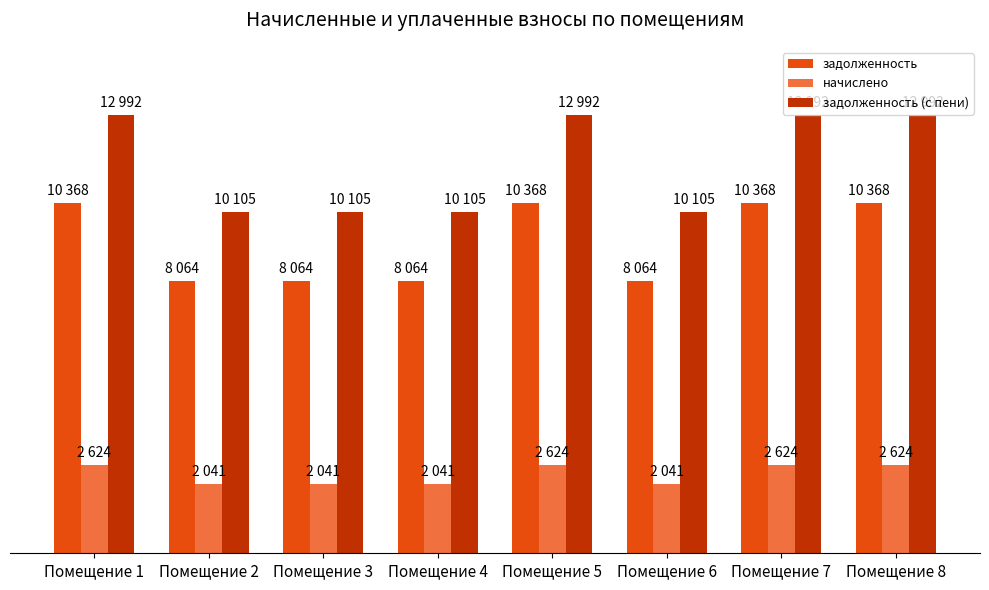

Are the bars horizontal?

No